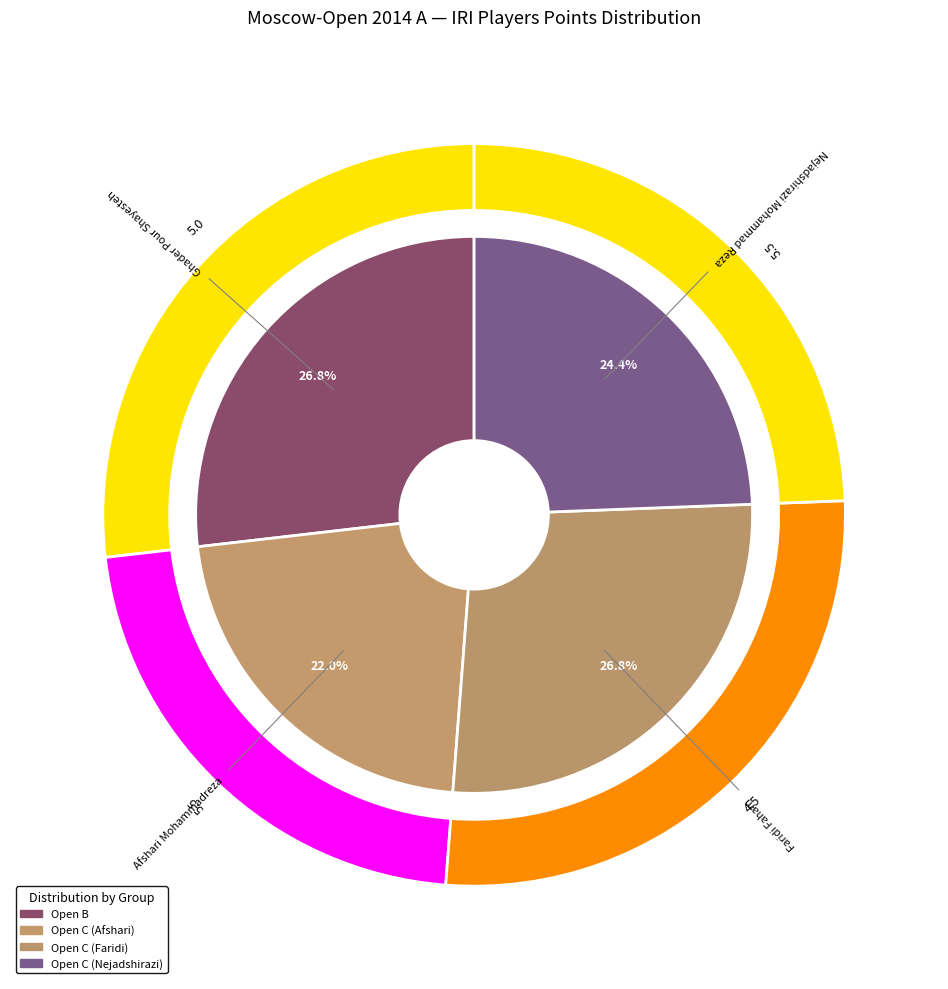

Does Afshari Mohammadreza account for over 50% of the chart?

No